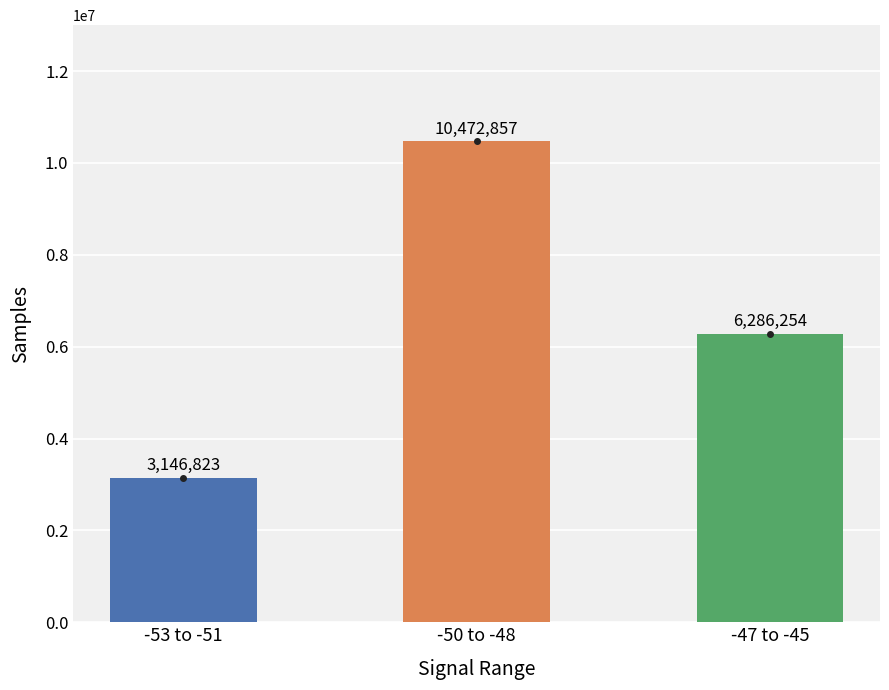

Which category has the lowest value across all series?

-53 to -51